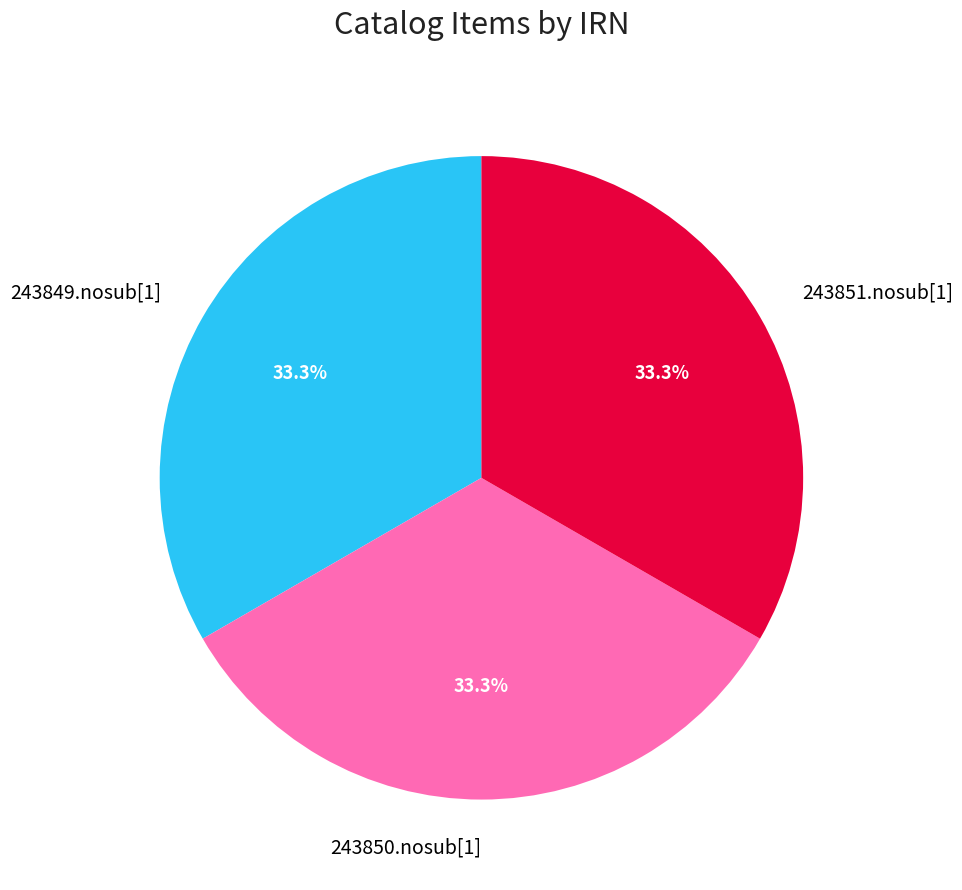

Do 243851.nosub[1] and 243849.nosub[1] together represent more than half of the pie?

Yes